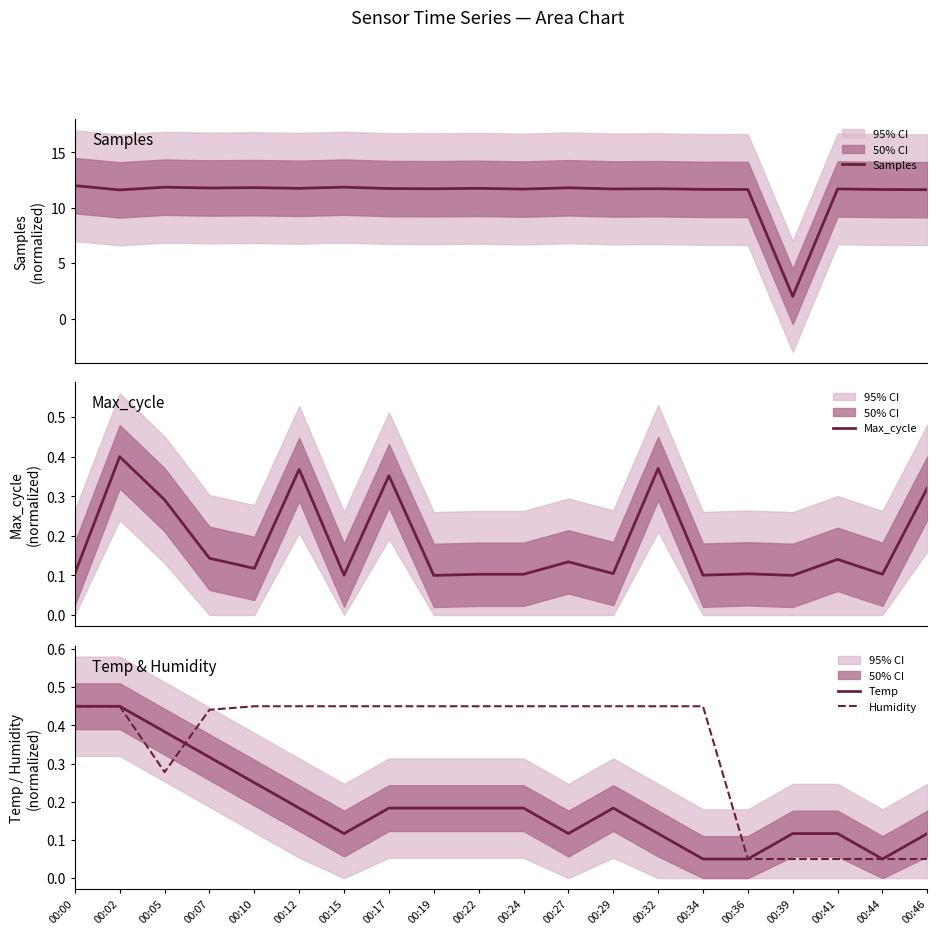

The Max_cycle series shows 0.1 at 00:29. True or false?

True